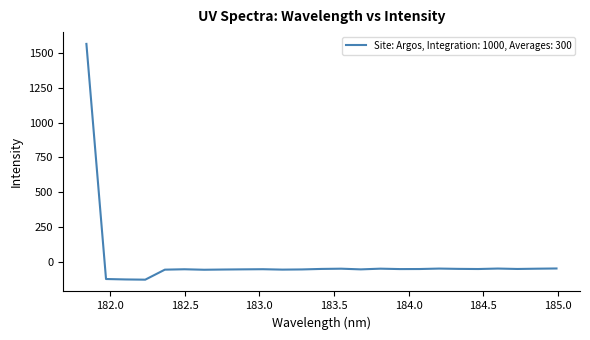

What is the minimum value shown in the chart?

-126.9